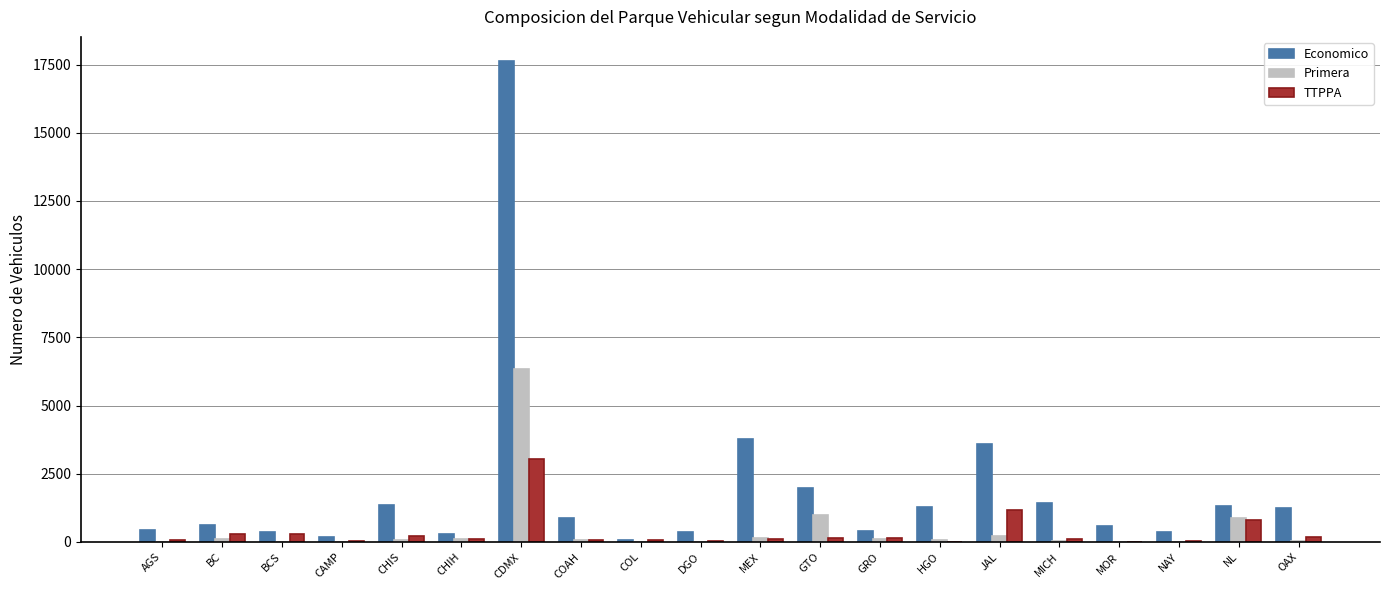

What value does the TTPPA series have at NL?

820